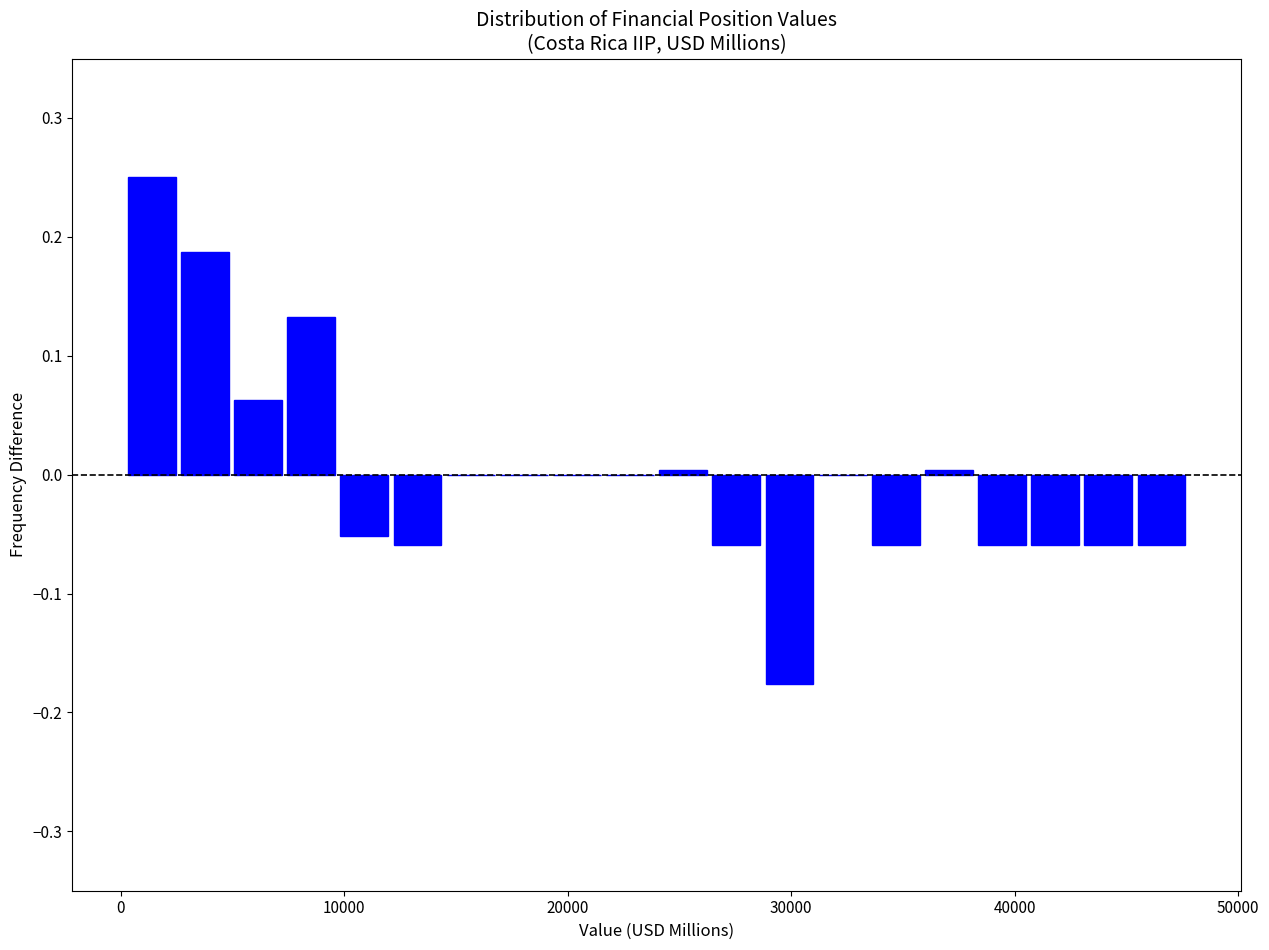

Around what value on the x-axis is the tallest bar? Give the approximate position of its centre, as read against the axis.

1000